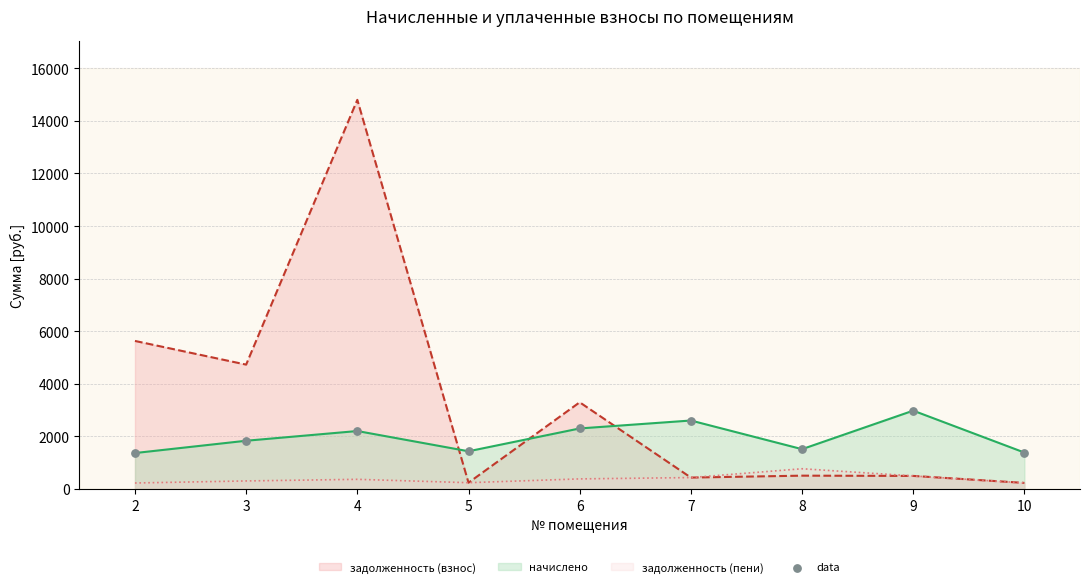

Between 3 and 8, which is larger?

3